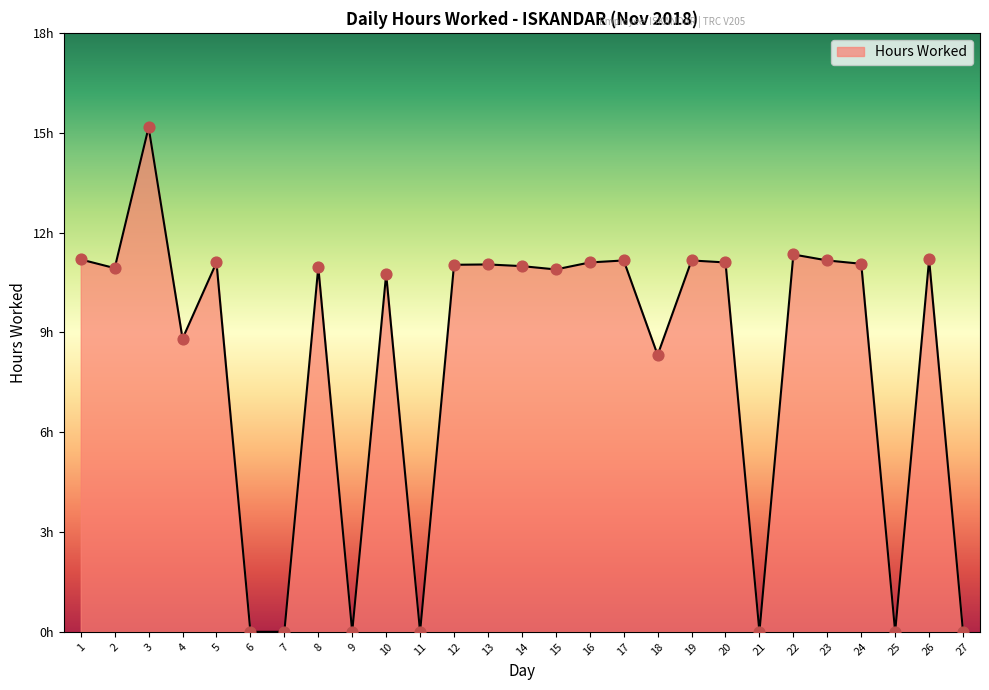

Between 19 and 4, which is larger?

19